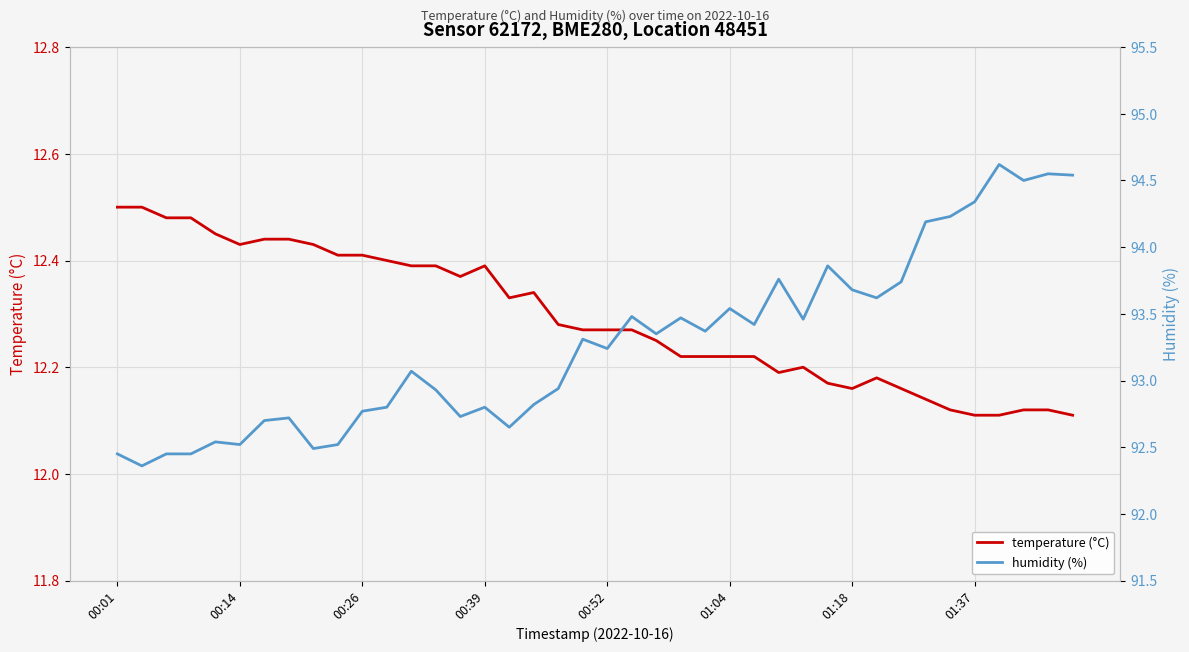

True or false: humidity (%) and temperature (°C) intersect in this chart.

False